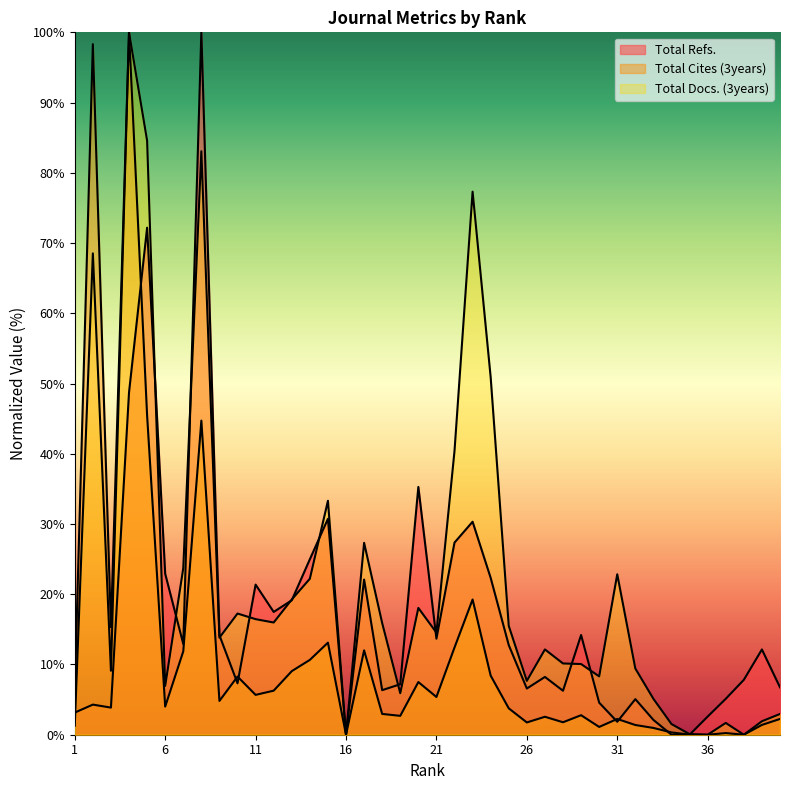

Where is the first local maximum for Total Cites (3years)?

2